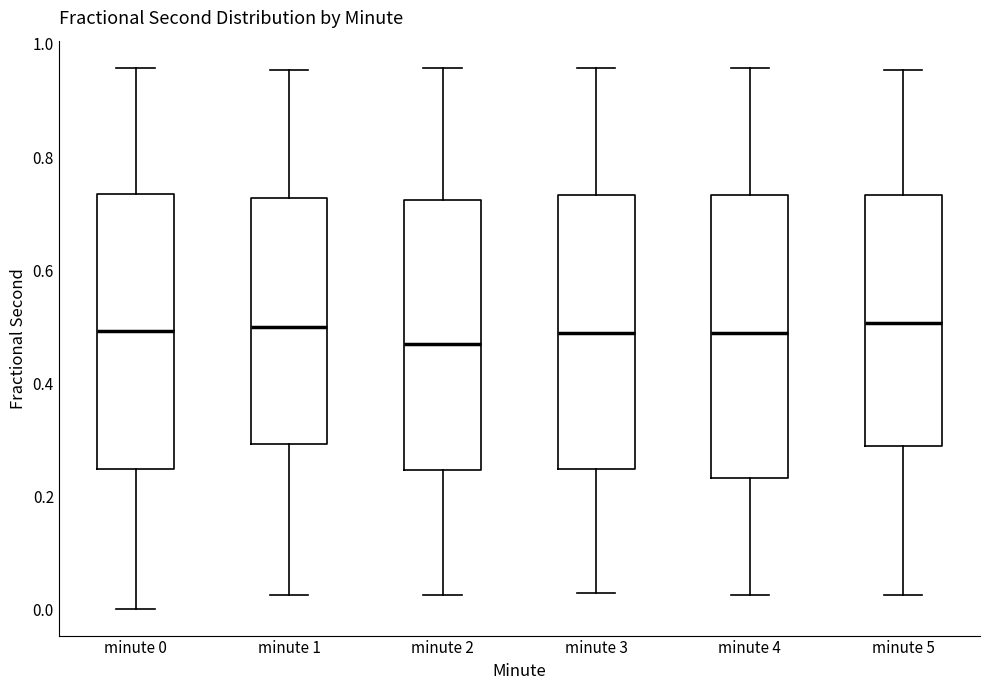

Reading left to right, read every box against the y-axis: the position of its median line, the range the box covers, and the ends of its whiskers. The values are not printed on the chart, so give them approximately, as read against the axis.

minute 0: median 0.50, box 0.24 to 0.74, whiskers 0.00 to 0.96
minute 1: median 0.50, box 0.30 to 0.72, whiskers 0.02 to 0.96
minute 2: median 0.48, box 0.24 to 0.72, whiskers 0.02 to 0.96
minute 3: median 0.48, box 0.24 to 0.74, whiskers 0.02 to 0.96
minute 4: median 0.48, box 0.24 to 0.74, whiskers 0.02 to 0.96
minute 5: median 0.50, box 0.28 to 0.74, whiskers 0.02 to 0.96